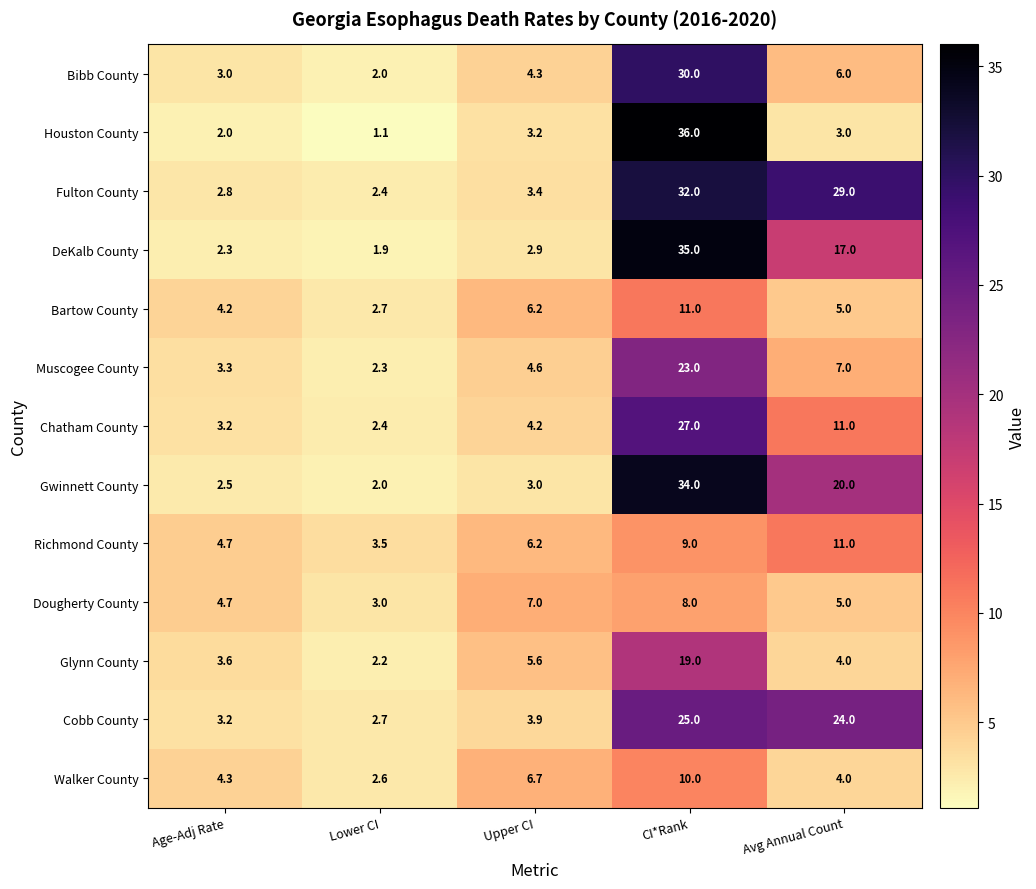

Which series has the largest total across all categories?

Fulton County